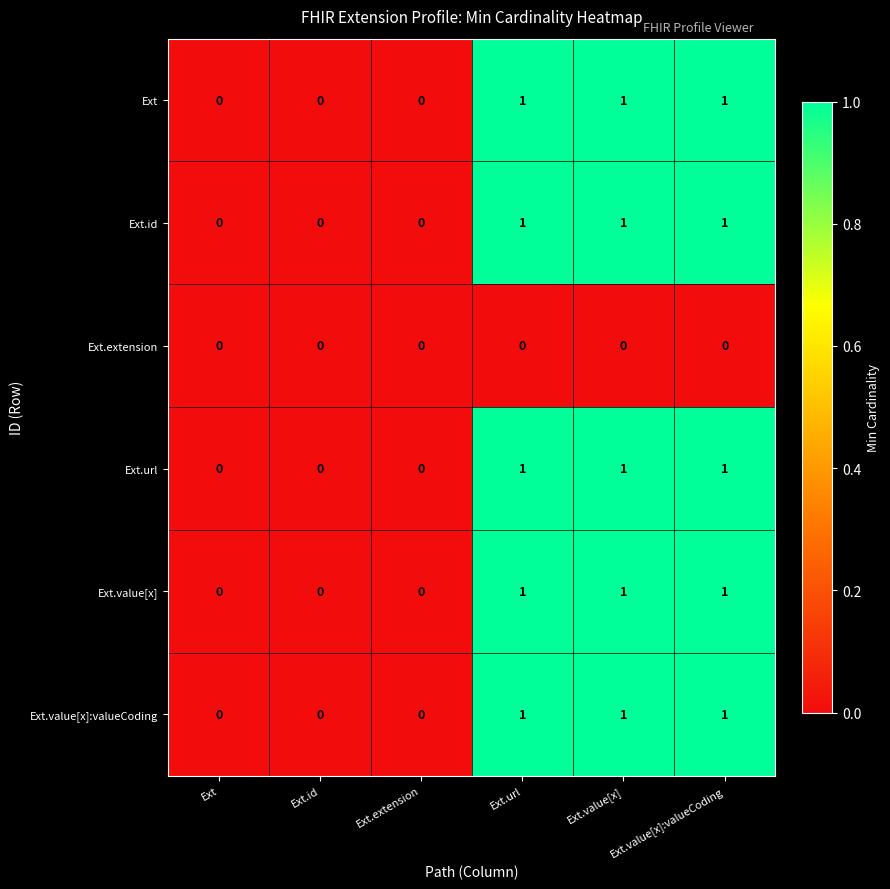

How many Ext.id values are between 0 and 1?

6